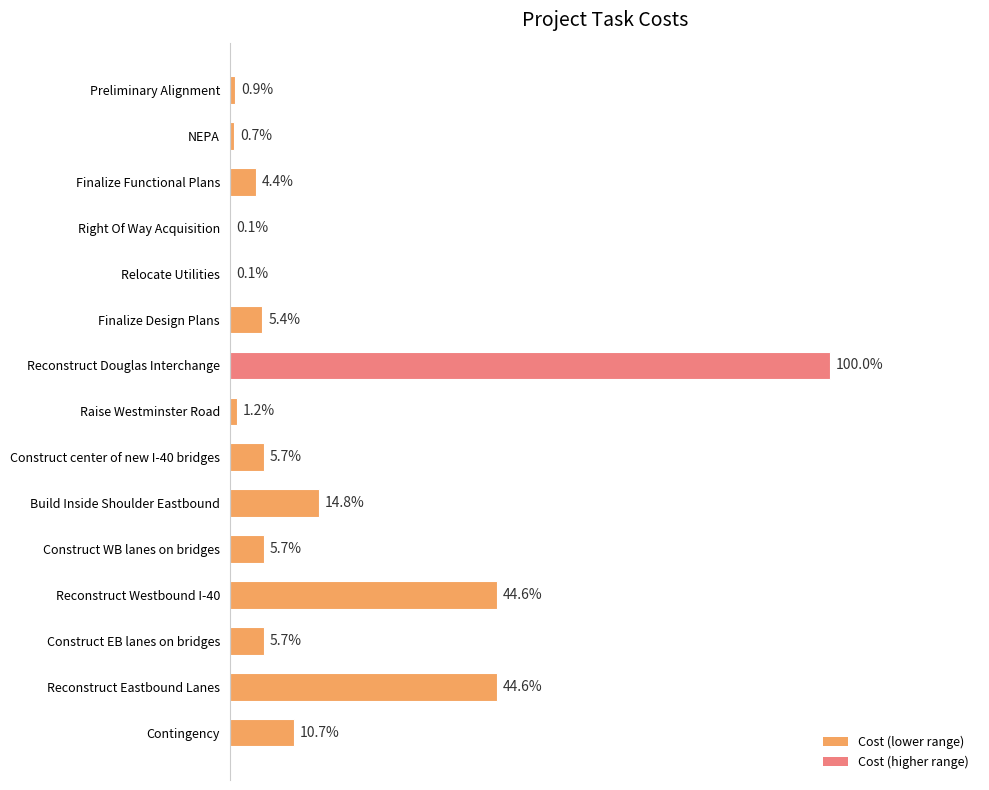

Are the bars grouped side by side (vs. stacked)?

No